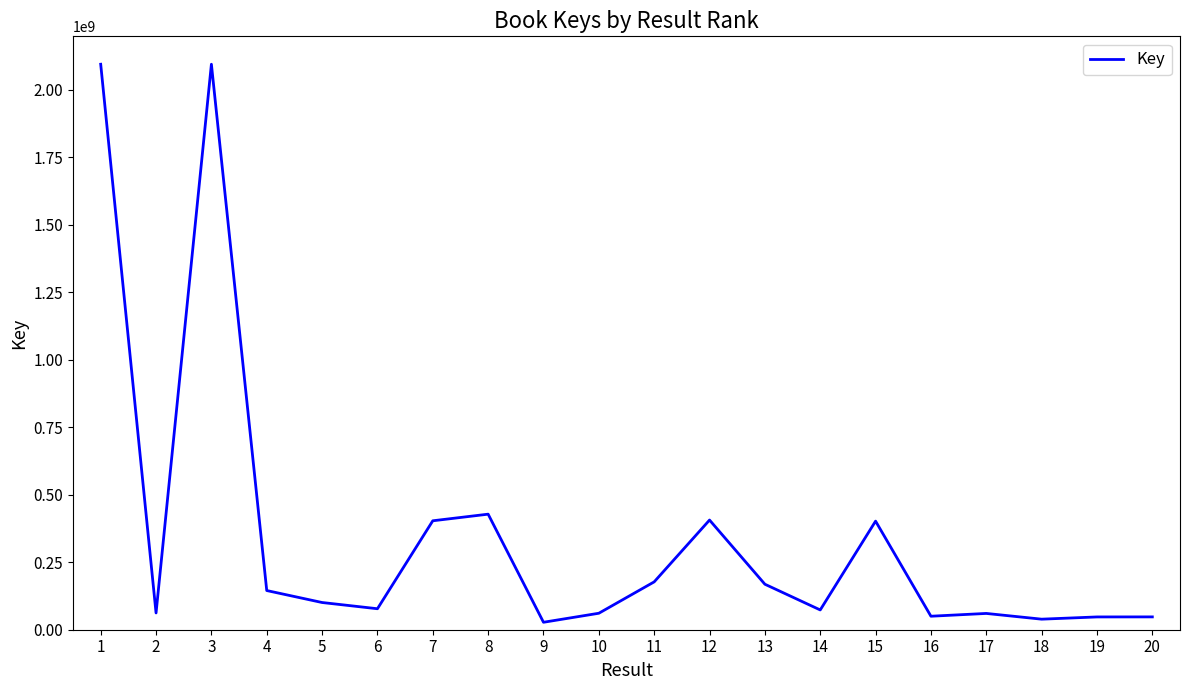

What is the change in value from 11 to 15?

+224867044